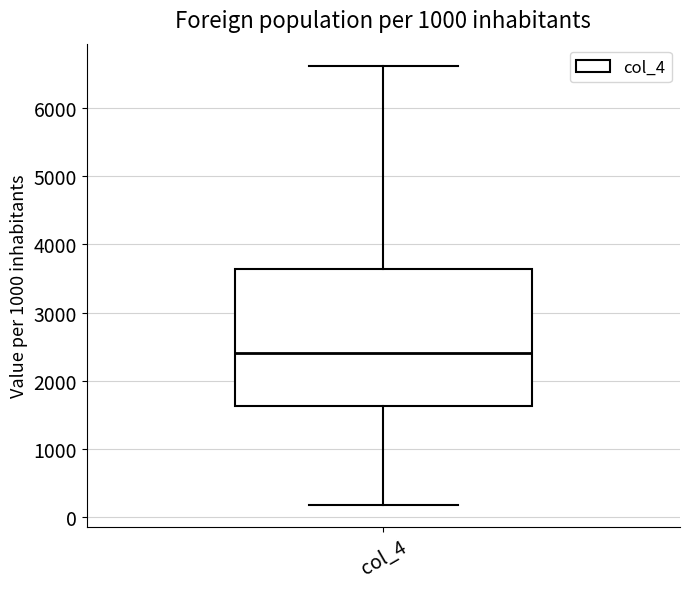

Transcribe this box plot: give where the median line is, the range the box spans, and where the two whiskers end, as read against the y-axis. The values are not printed on the chart, so give them approximately, as read against the axis.

median 2400, box 1600 to 3600, whiskers 200 to 6600